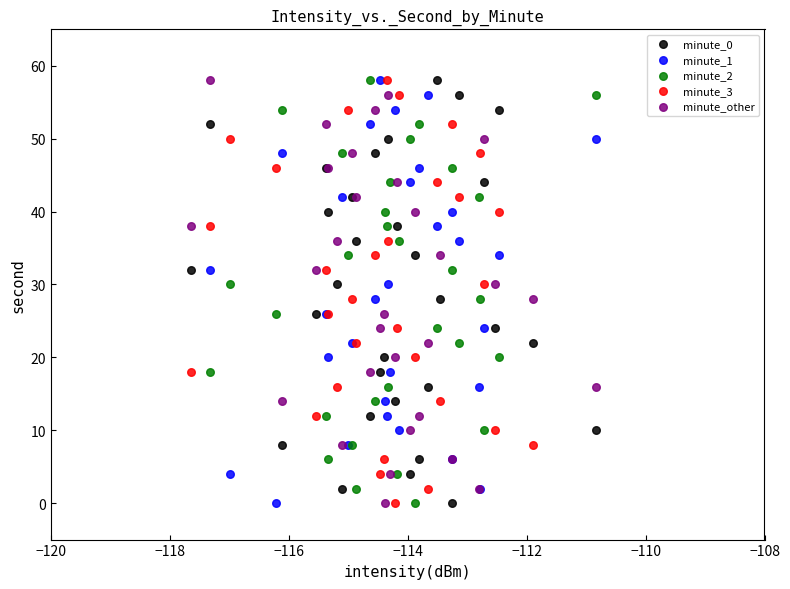

What are all the series names shown in the legend?

minute_0, minute_1, minute_2, minute_3, minute_other